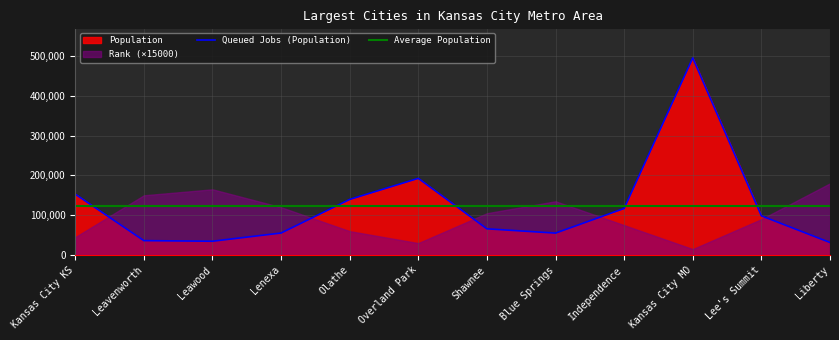

At which label is Queued Jobs (Population) closest to 263212?

Overland Park